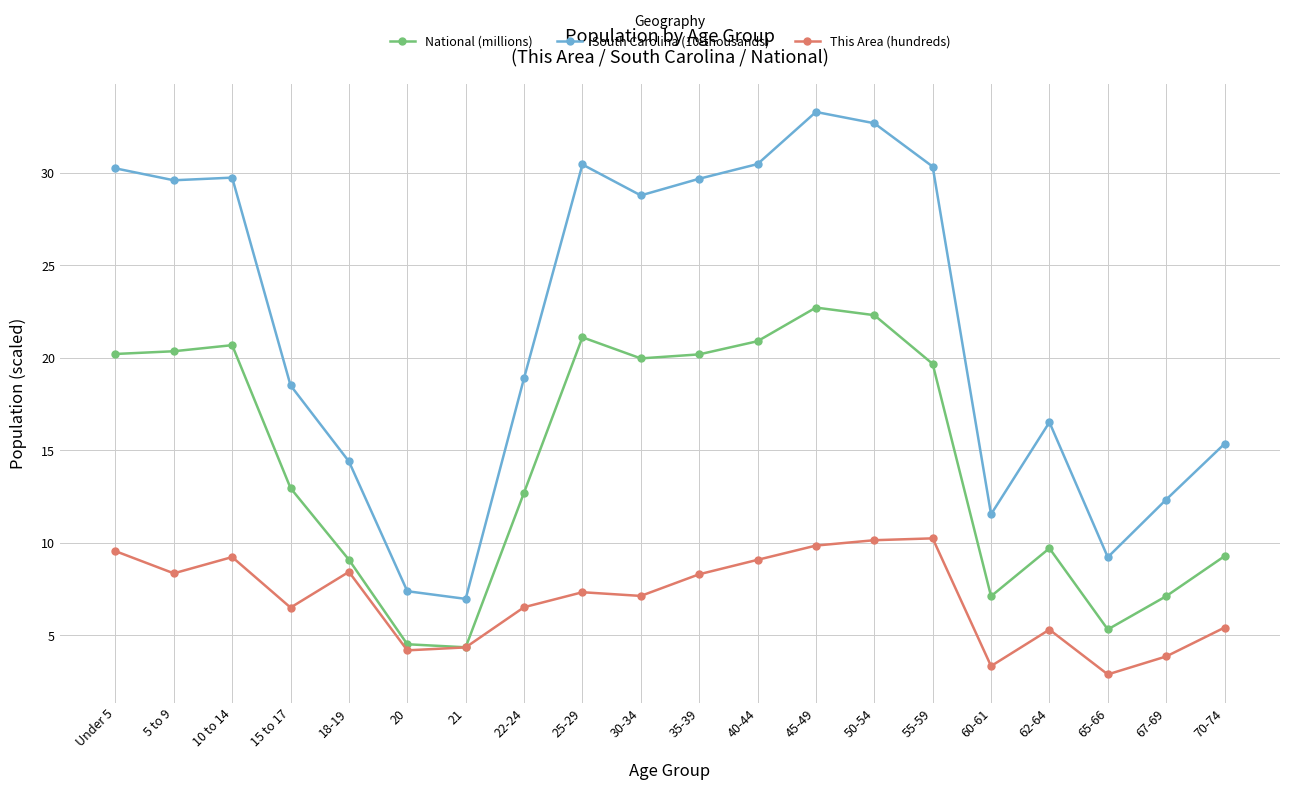

Rank the series by their average value, from lowest to highest.

This Area (hundreds), National (millions), South Carolina (10-thousands)